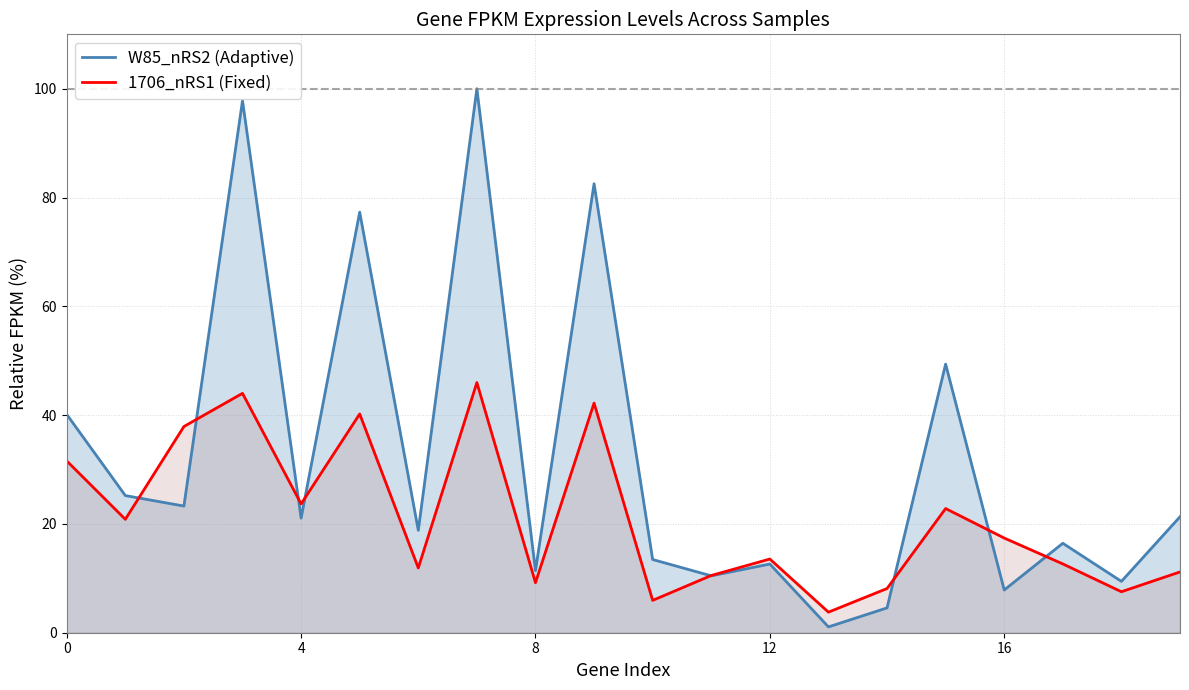

What is the greatest value displayed?

100.0